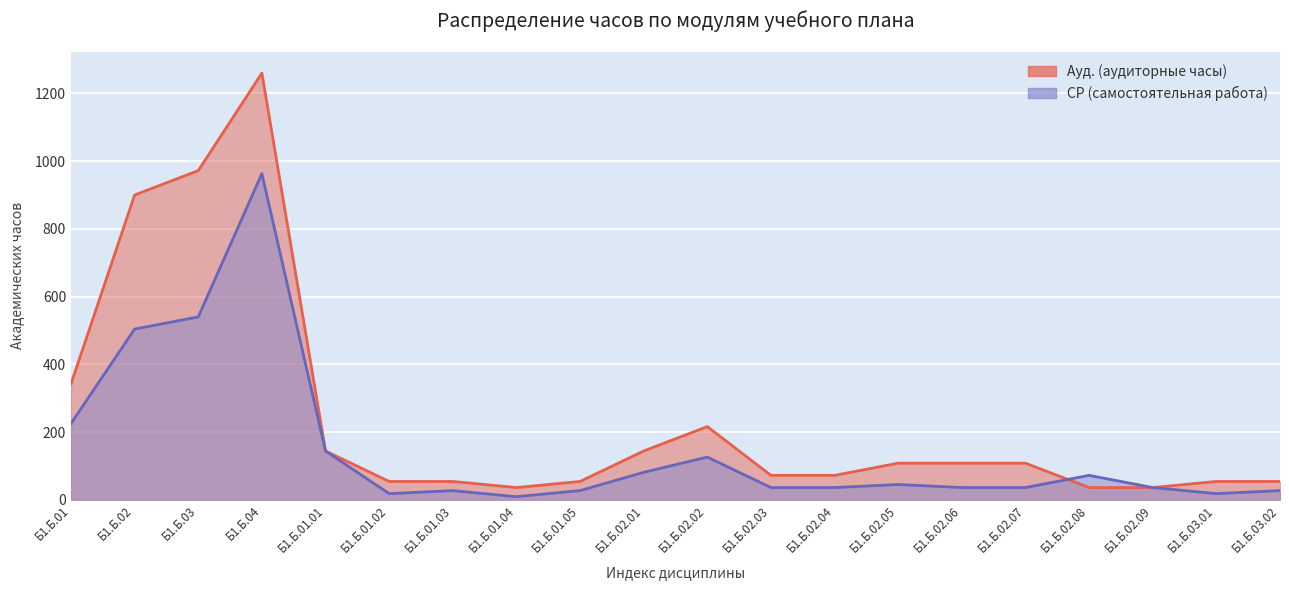

Where is the first local maximum for СР?

Б1.Б.04